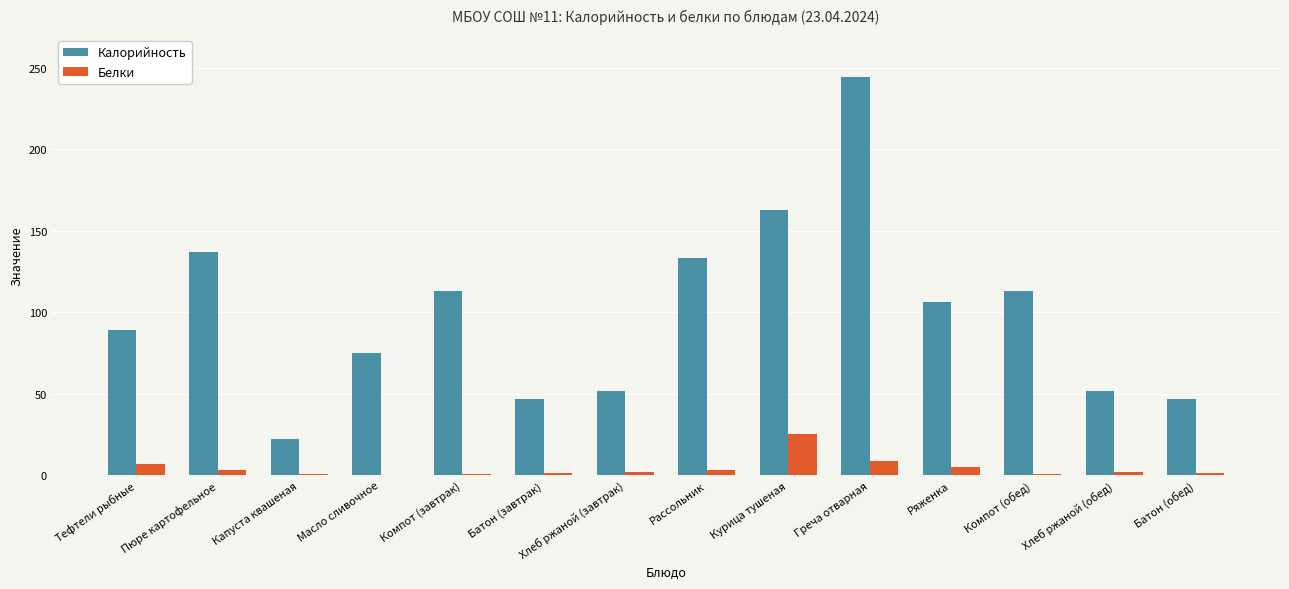

Between Компот (завтрак) and Рассольник, which series saw the biggest shift?

Калорийность